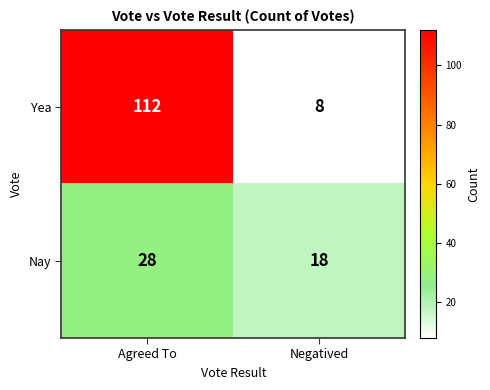

Which series changed the most between Agreed To and Negatived?

Yea